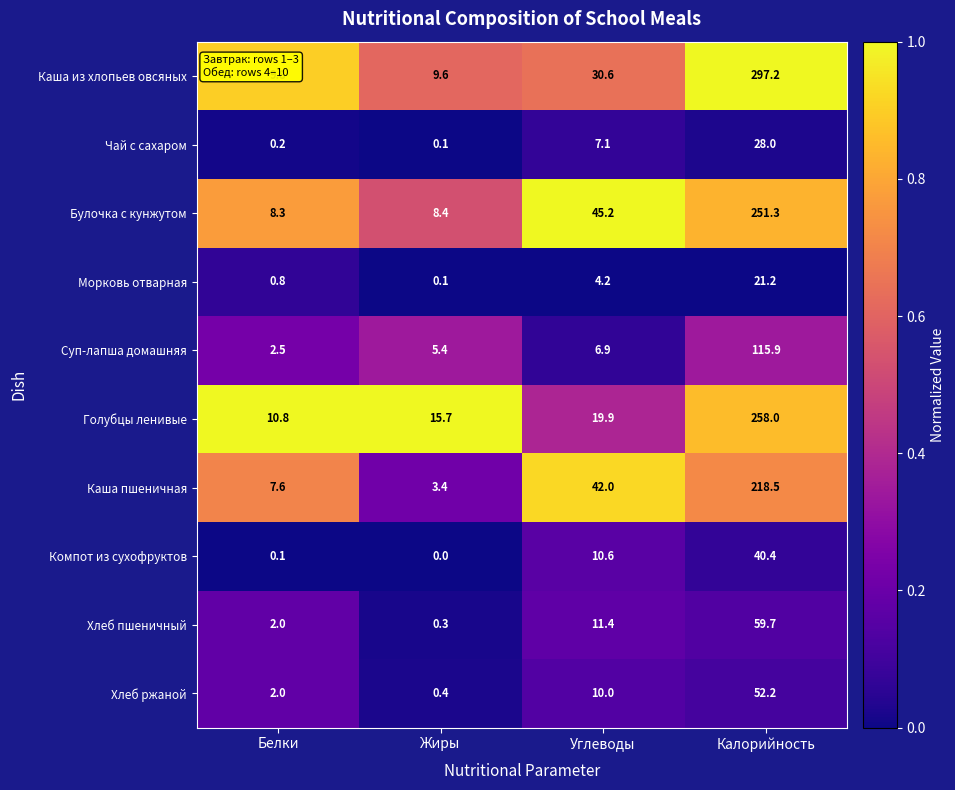

What is the spread (max minus min) of values at Калорийность?

276.0